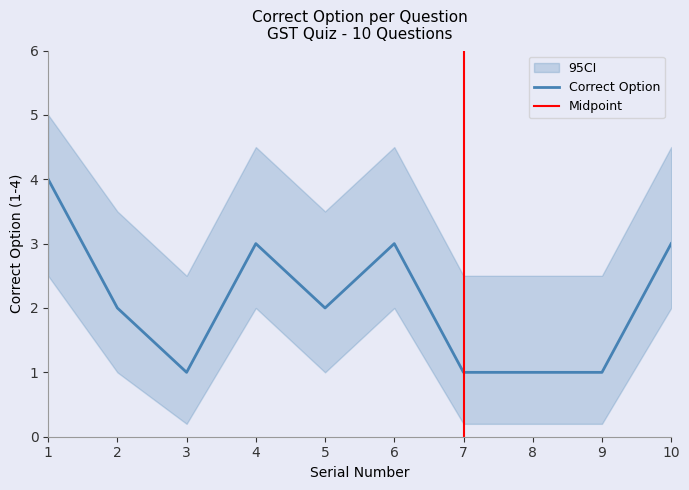

True or false: CI_lower has more than 0 points higher than both neighbors.

True